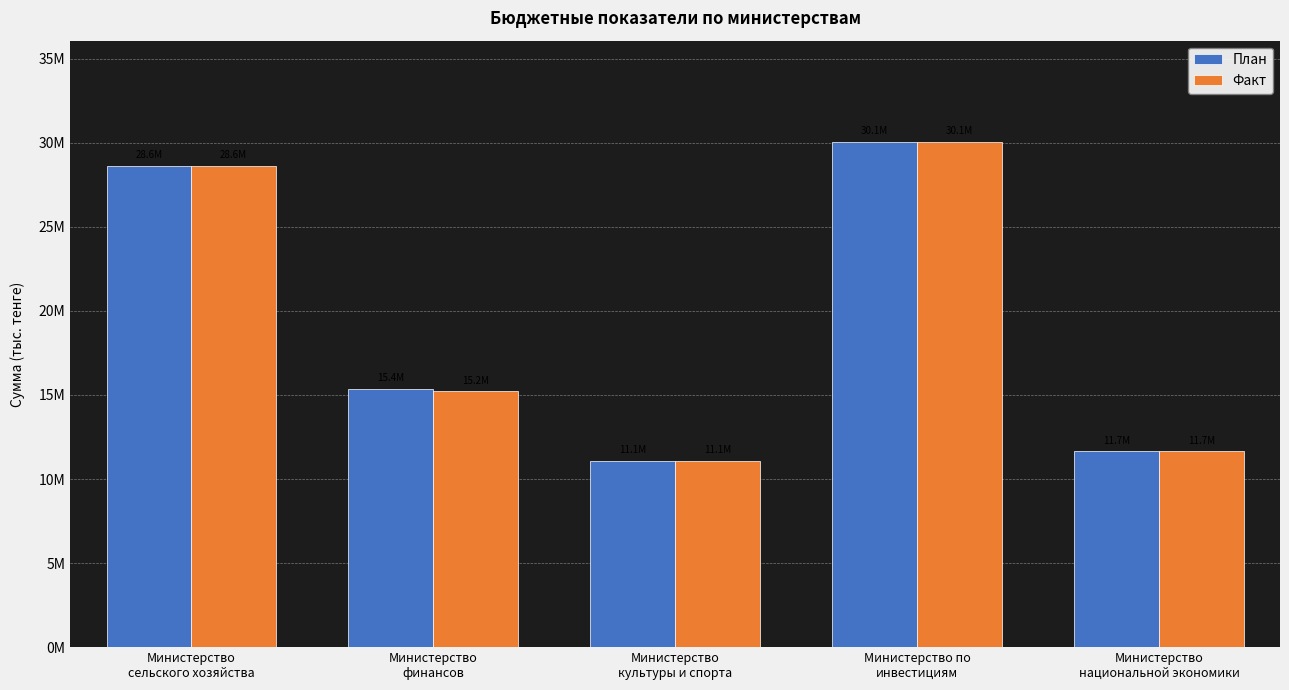

Between Министерство
сельского хозяйства and Министерство
финансов, which series saw the biggest shift?

Факт